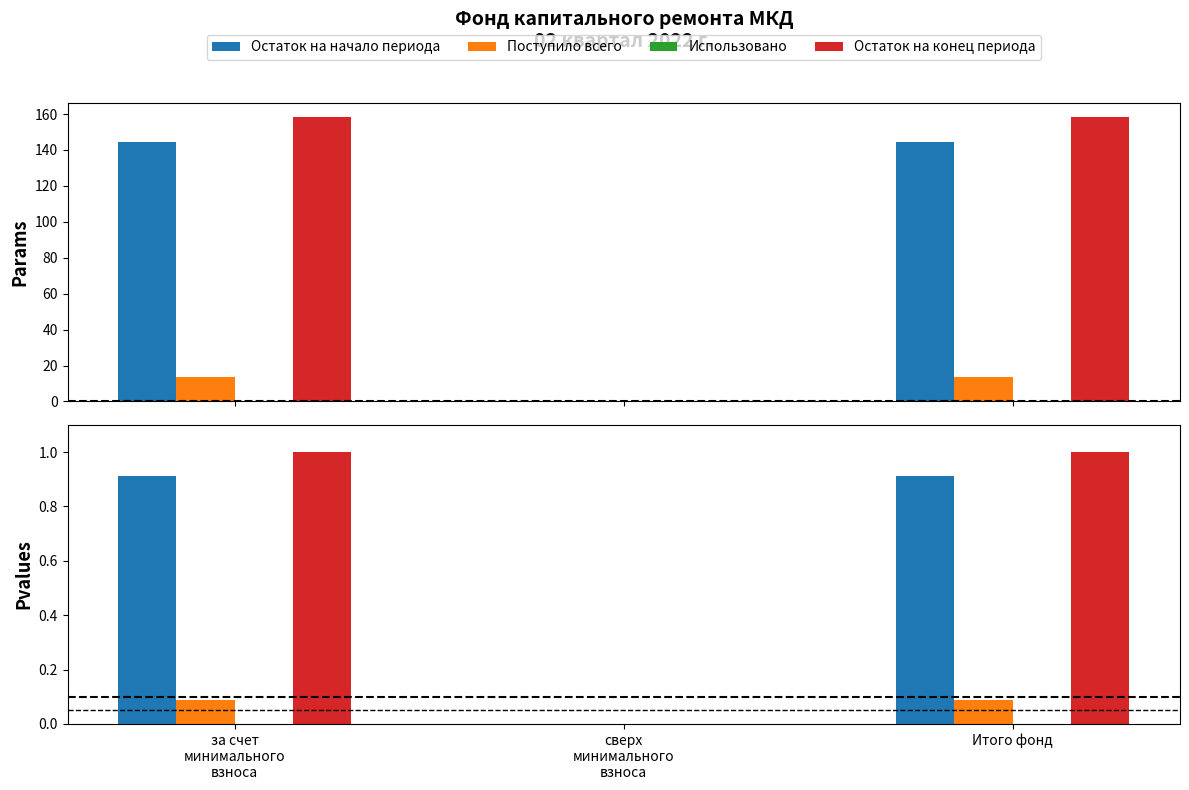

Is it true that Остаток на конец периода equals 0.0 at сверх
минимального
взноса?

True